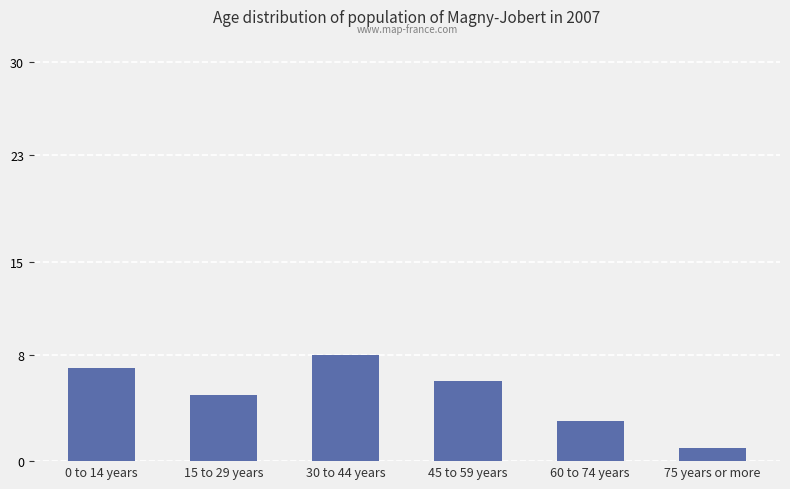

Reading right to left, extract all data points from this chart.

75 years or more=1	60 to 74 years=3	45 to 59 years=6	30 to 44 years=8	15 to 29 years=5	0 to 14 years=7